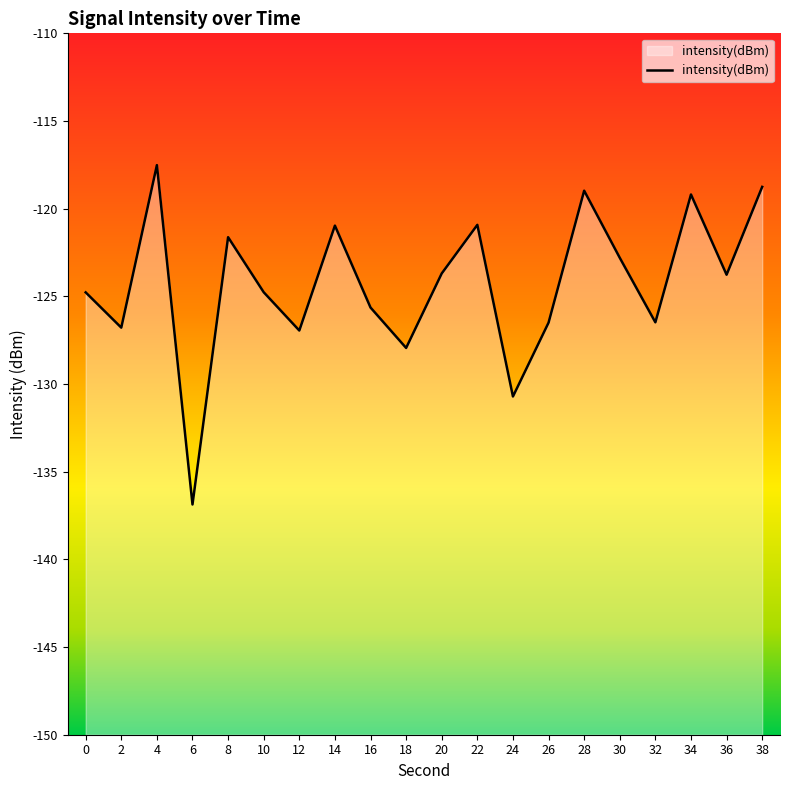

The chart shows a value of -117.5 at 4. True or false?

True